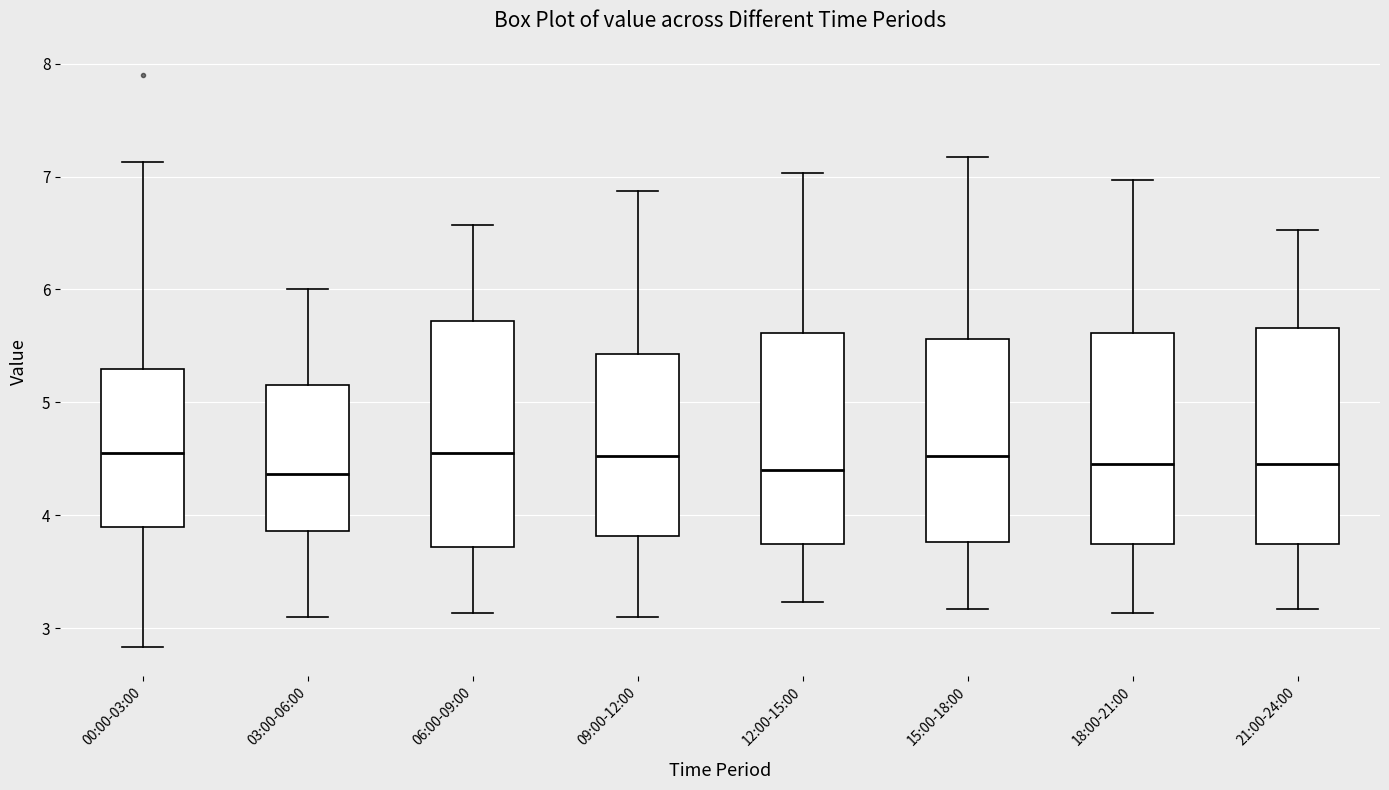

Reading left to right, read every box against the y-axis: the position of its median line, the range the box covers, and the ends of its whiskers. The values are not printed on the chart, so give them approximately, as read against the axis.

00:00-03:00: median 4.6, box 3.9 to 5.3, whiskers 2.8 to 7.1
03:00-06:00: median 4.4, box 3.9 to 5.2, whiskers 3.1 to 6.0
06:00-09:00: median 4.6, box 3.7 to 5.7, whiskers 3.1 to 6.6
09:00-12:00: median 4.5, box 3.8 to 5.4, whiskers 3.1 to 6.9
12:00-15:00: median 4.4, box 3.7 to 5.6, whiskers 3.2 to 7.0
15:00-18:00: median 4.5, box 3.8 to 5.6, whiskers 3.2 to 7.2
18:00-21:00: median 4.5, box 3.7 to 5.6, whiskers 3.1 to 7.0
21:00-24:00: median 4.5, box 3.7 to 5.7, whiskers 3.2 to 6.5